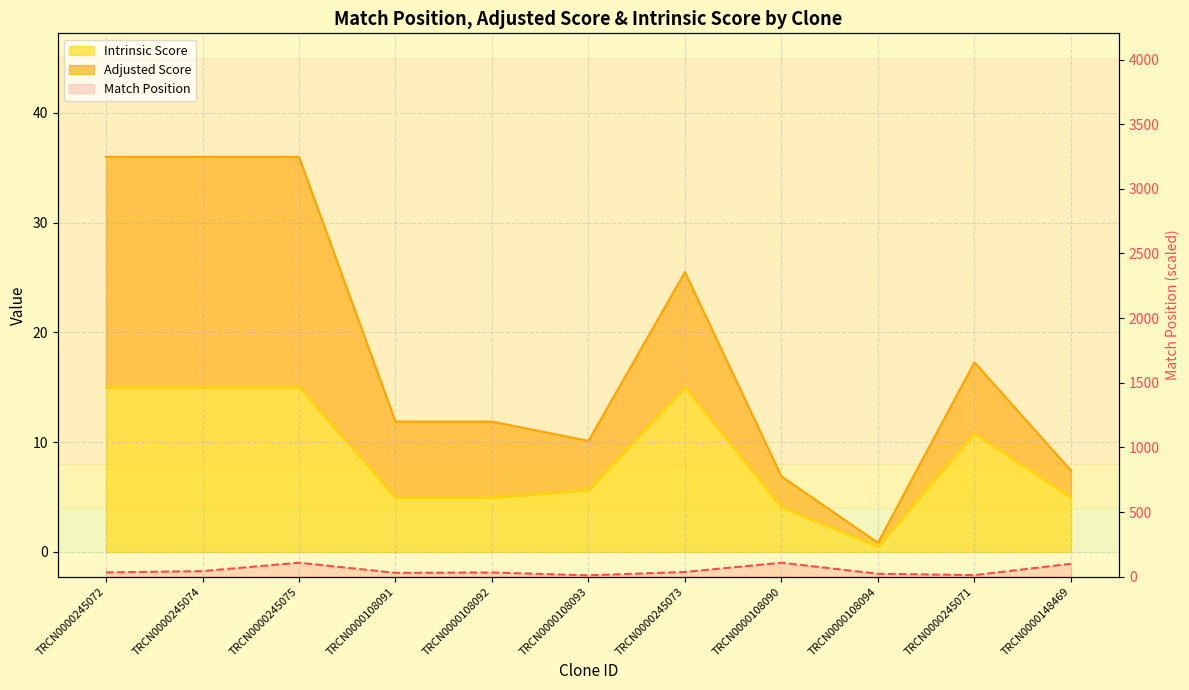

What is the label of the 3rd point from the right?

TRCN0000108094